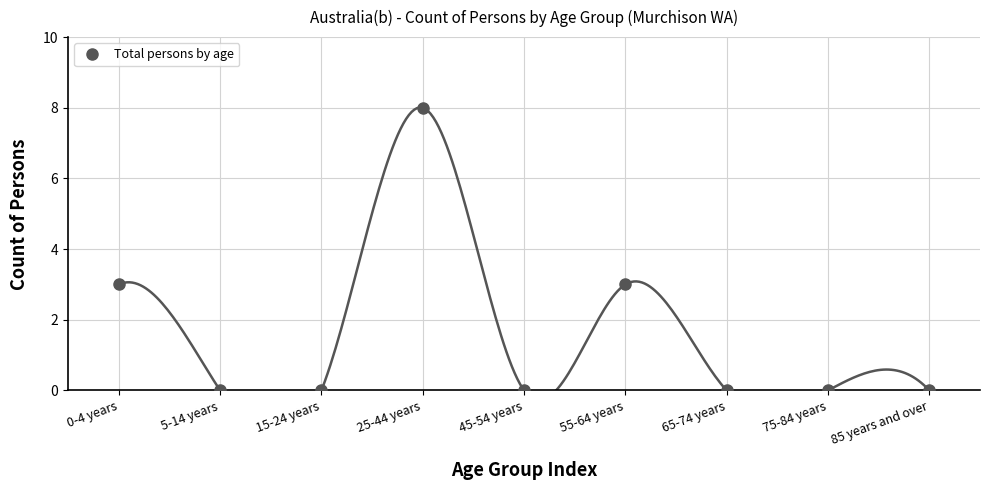

What is the average value?

2